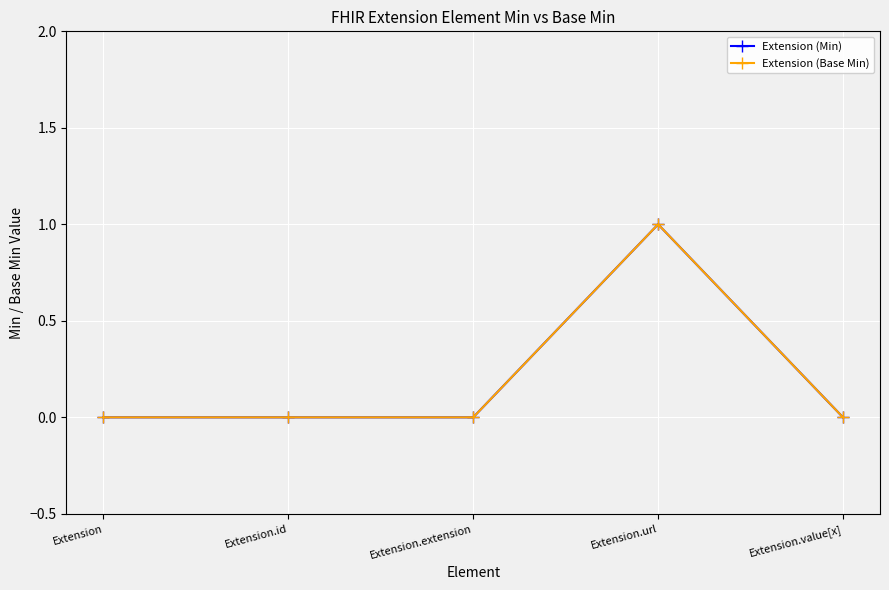

Is this an area chart (filled region under the line)?

No